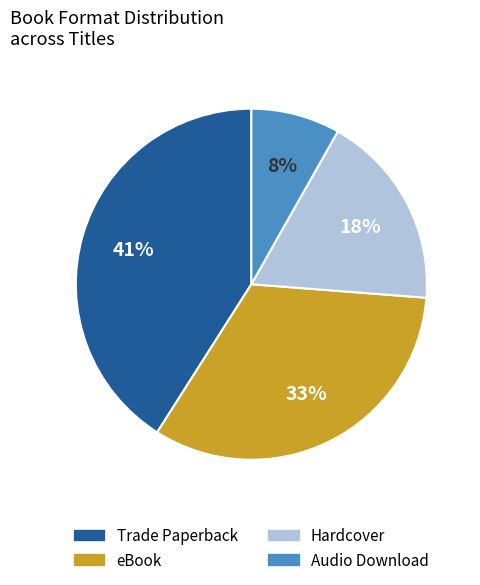

To the nearest percent, what is the average slice percentage?

25%